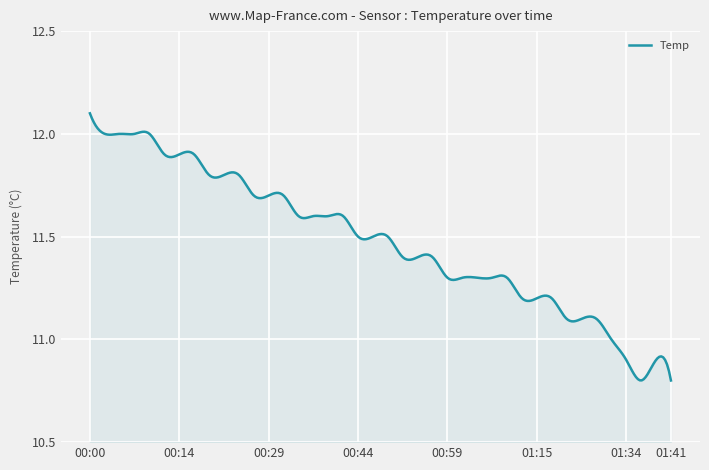

What is the difference between the maximum and minimum values?

1.3